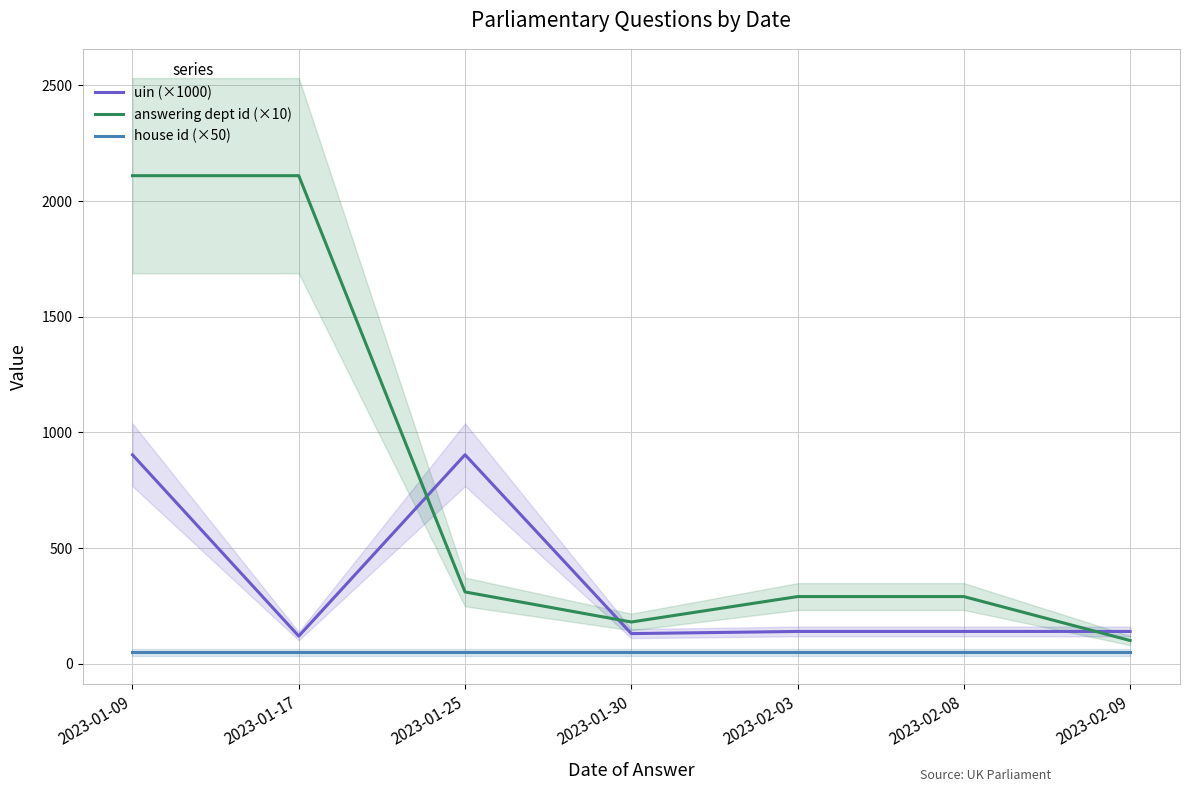

What is the minimum value shown in the chart?

50.0